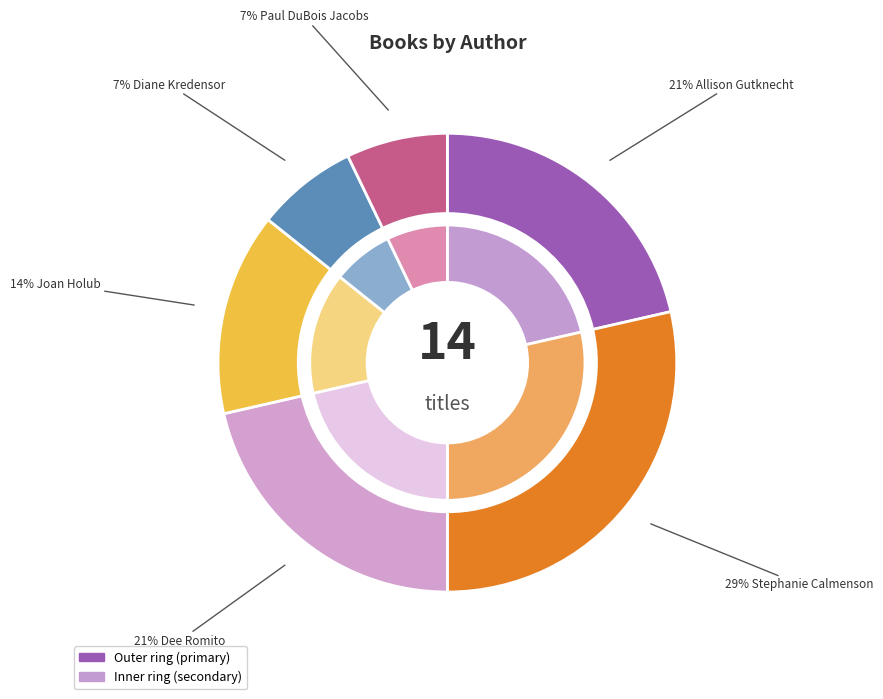

Does any single category account for the majority?

No